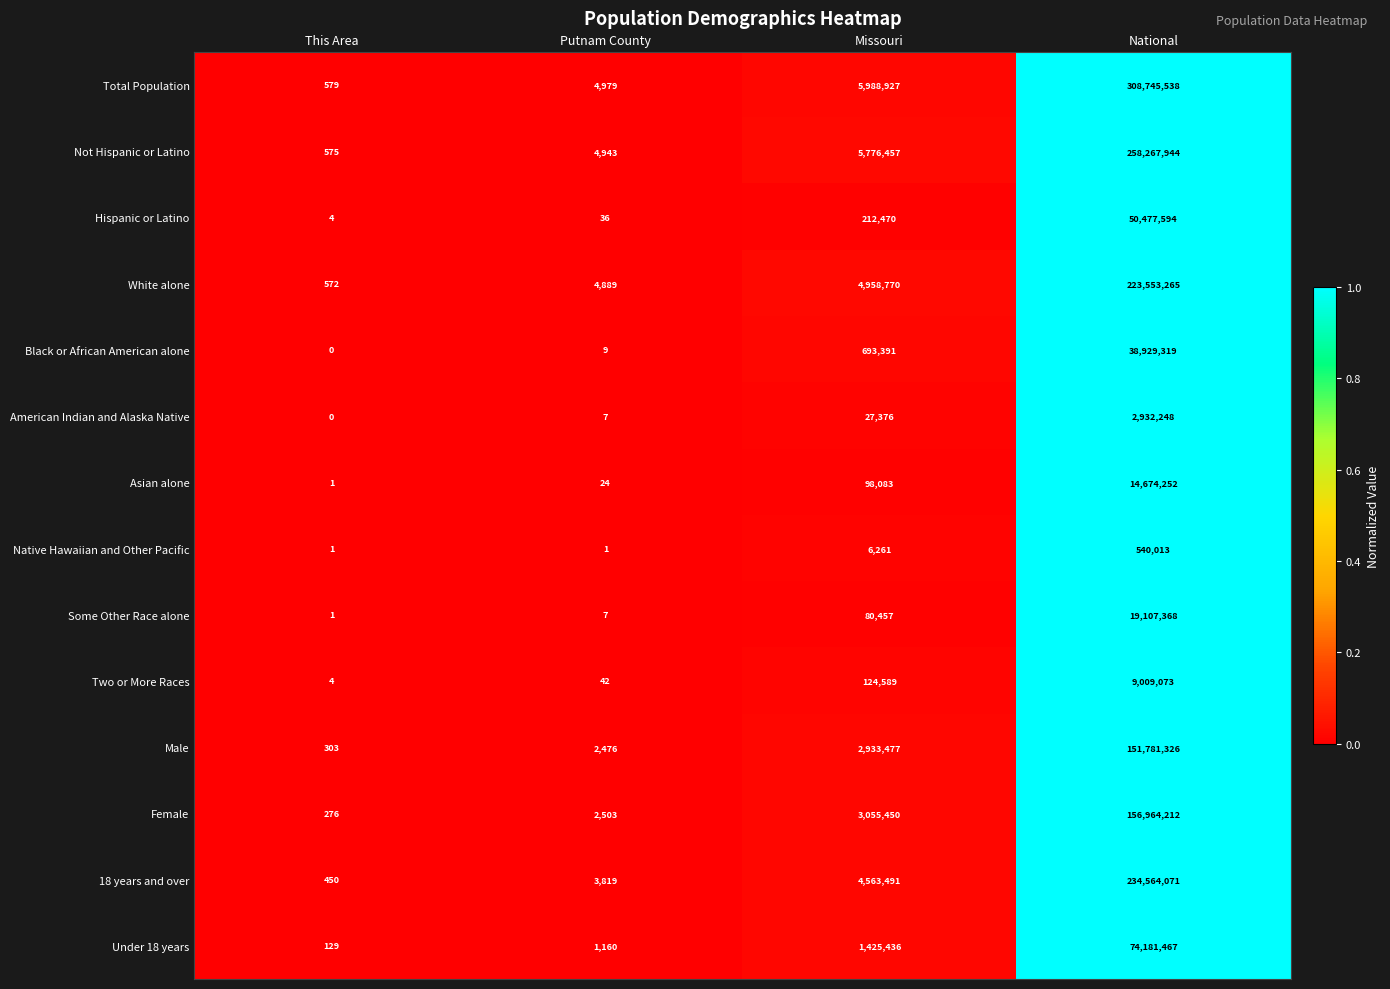

Rank the series by their maximum value, from highest to lowest.

Total Population, Not Hispanic or Latino, 18 years and over, White alone, Female, Male, Under 18 years, Hispanic or Latino, Black or African American alone, Some Other Race alone, Asian alone, Two or More Races, American Indian and Alaska Native, Native Hawaiian and Other Pacific